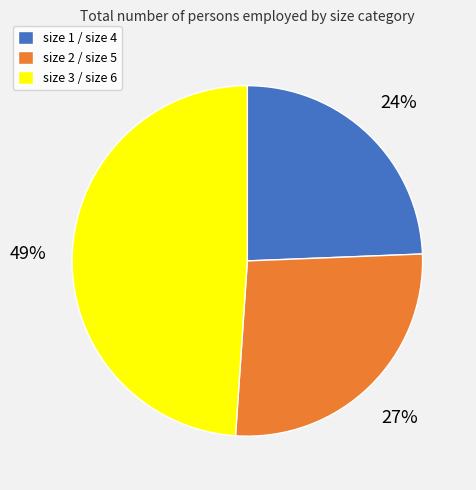

Is the sum of size 3 / size 6 and size 2 / size 5 greater than half?

Yes